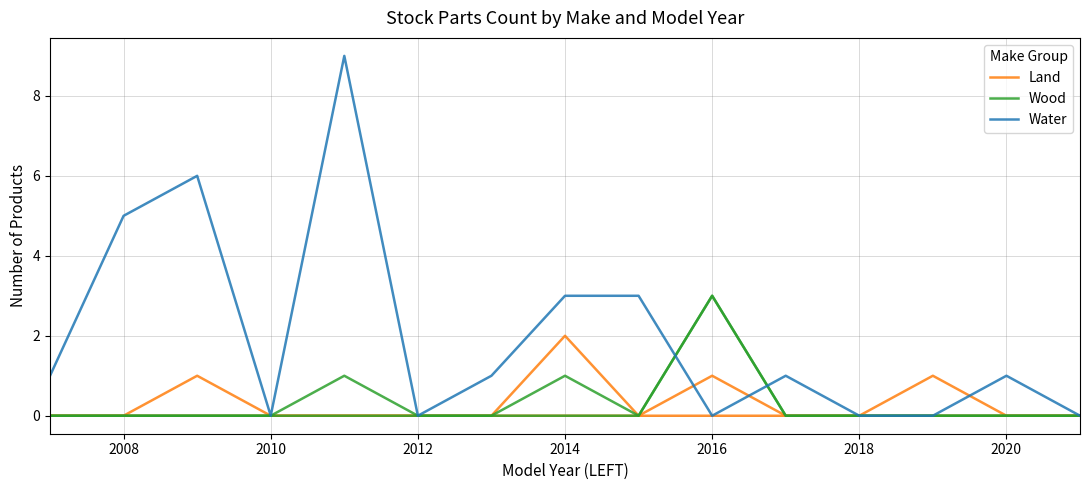

Does the chart display data point markers on the line(s)?

No